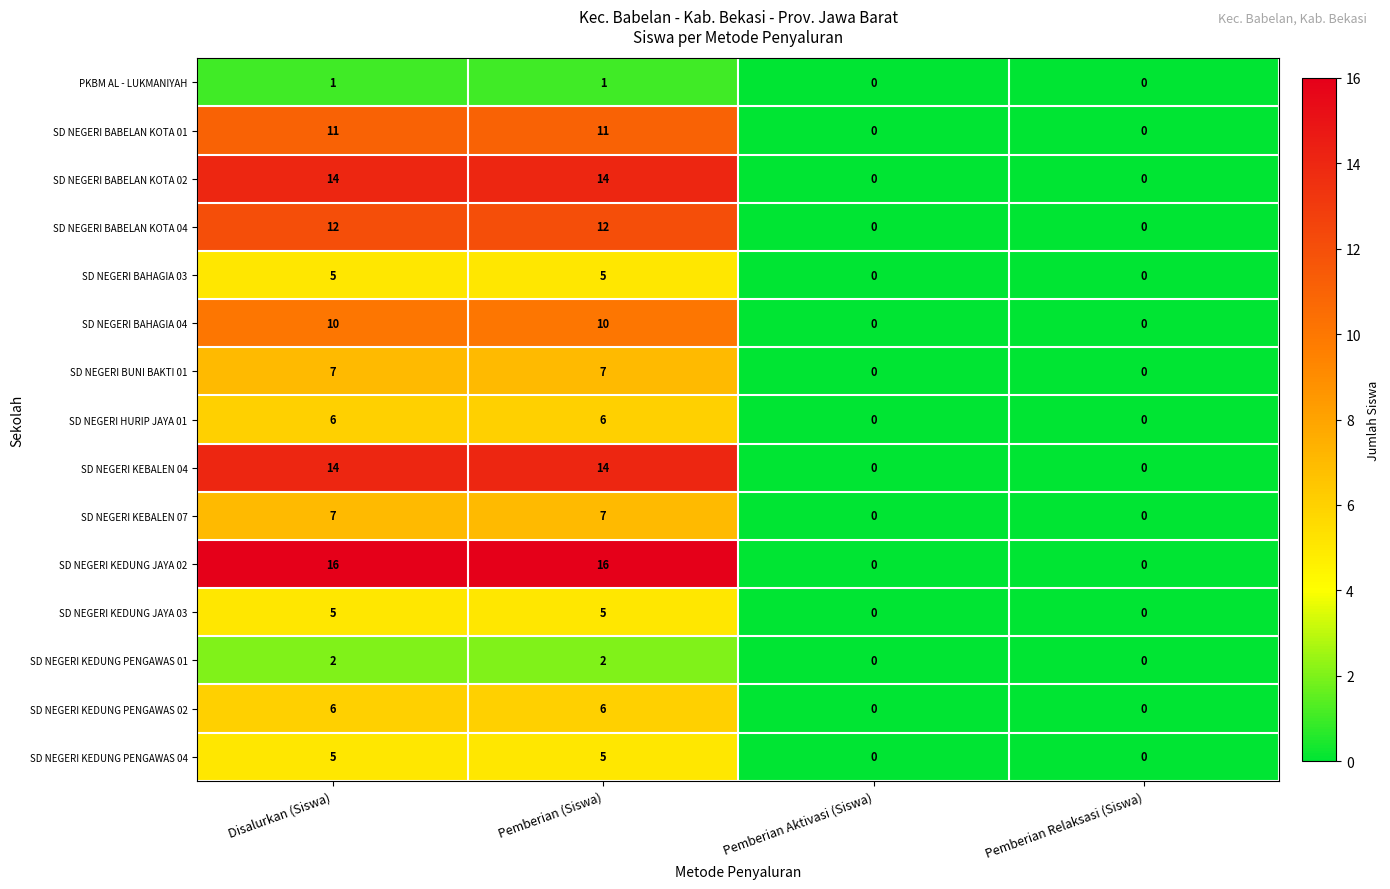

Between Disalurkan (Siswa) and Pemberian Aktivasi (Siswa), which series saw the biggest shift?

SD NEGERI KEDUNG JAYA 02